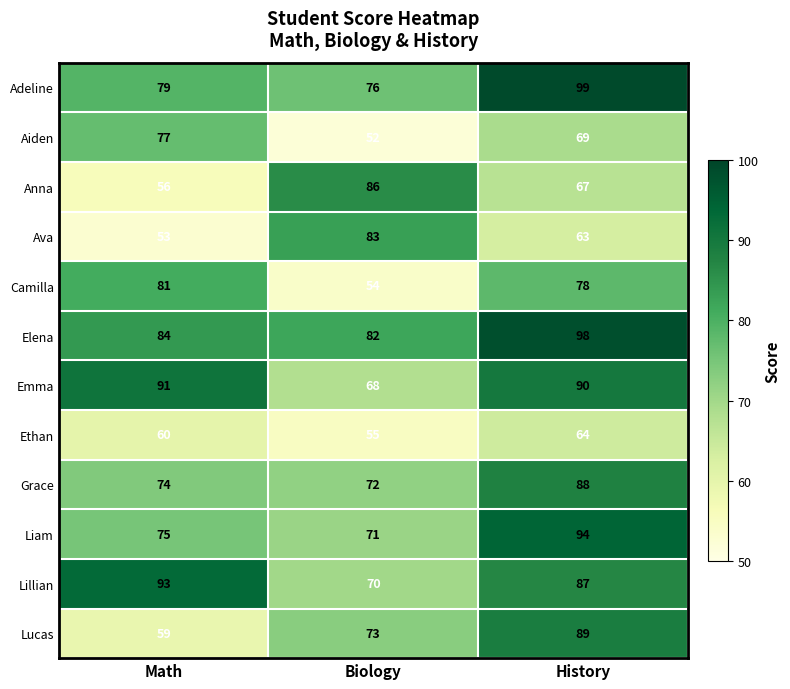

At History, list the series in order from largest to smallest.

Adeline, Elena, Liam, Emma, Lucas, Grace, Lillian, Camilla, Aiden, Anna, Ethan, Ava